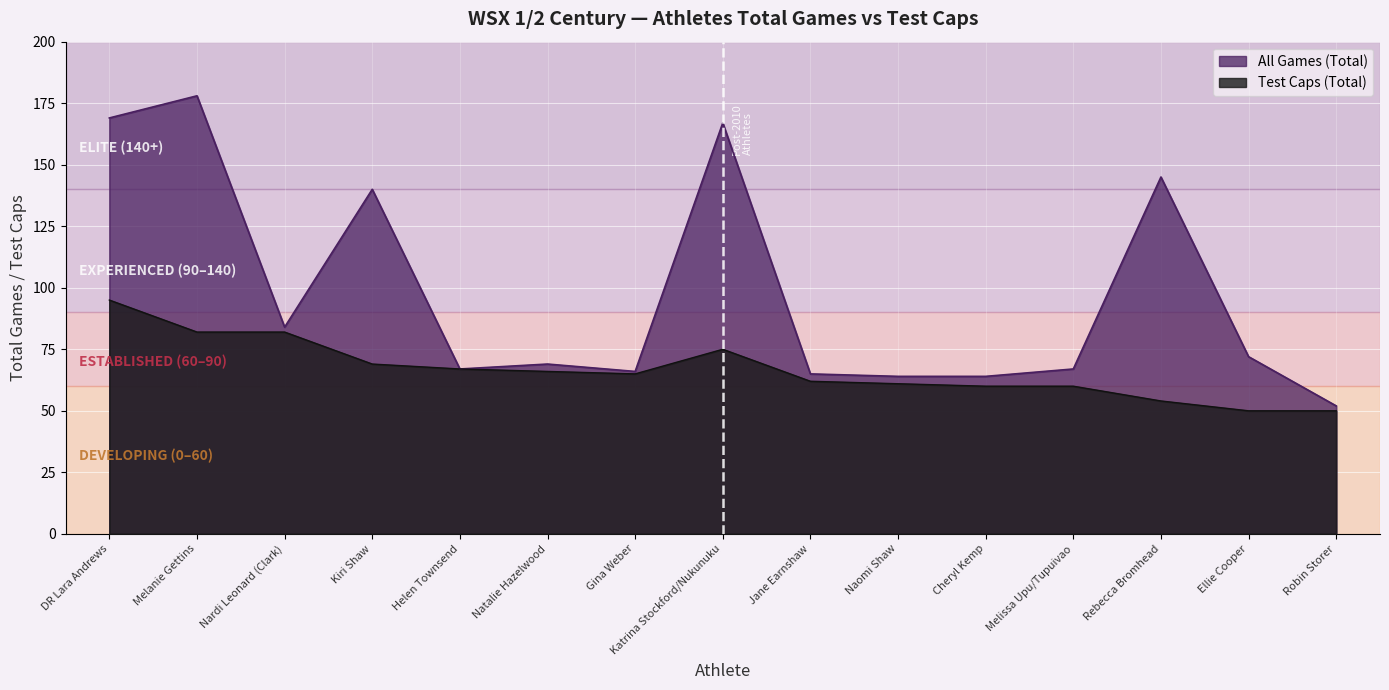

Where is the first local minimum for All Games (Total)?

Nardi Leonard (Clark)